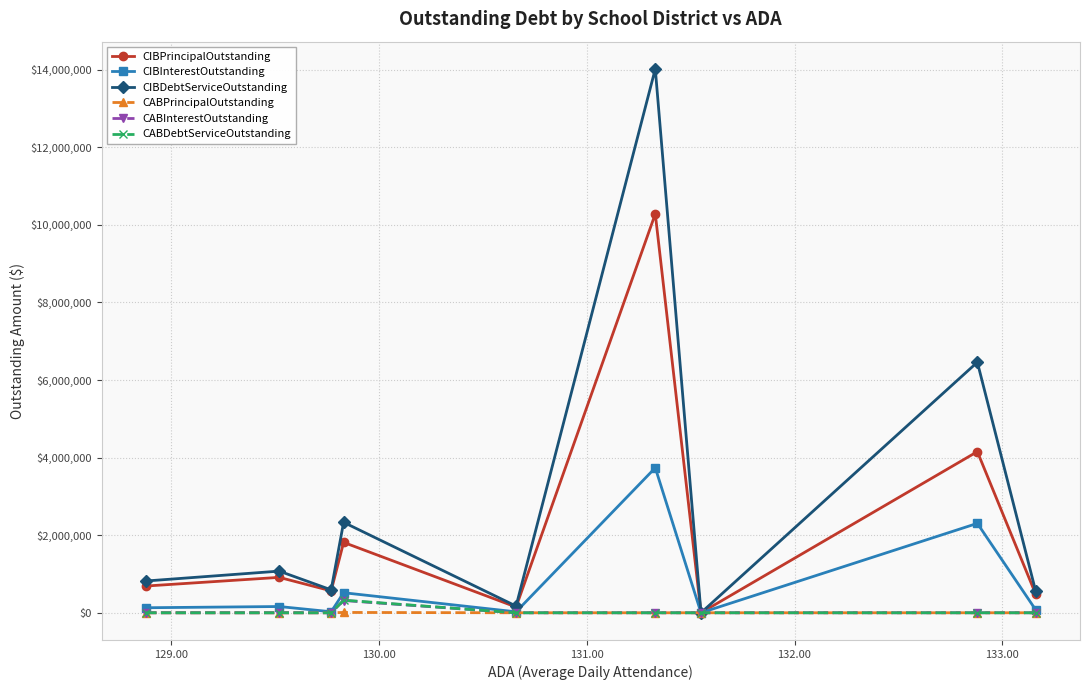

What is the maximum value for CIBPrincipalOutstanding?

10285000.0